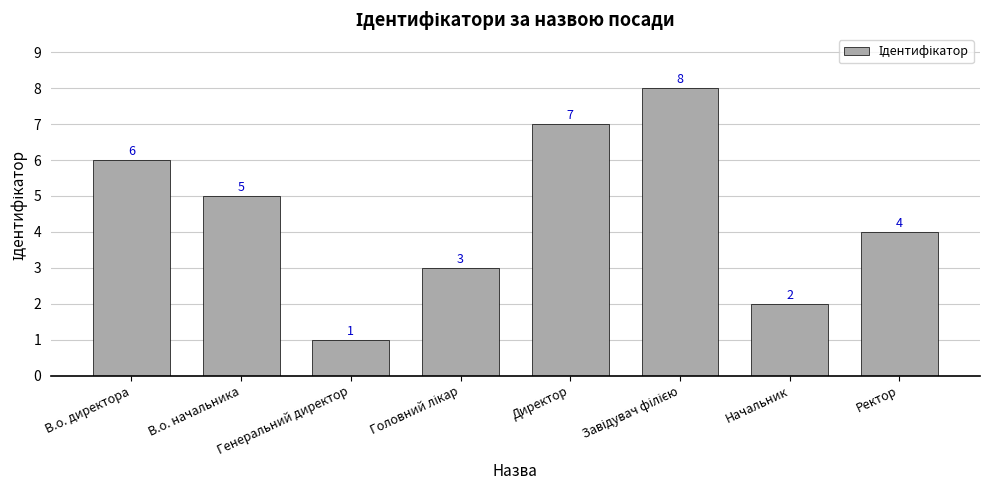

What is the ratio of the value at Директор to the value at Начальник?

3.5